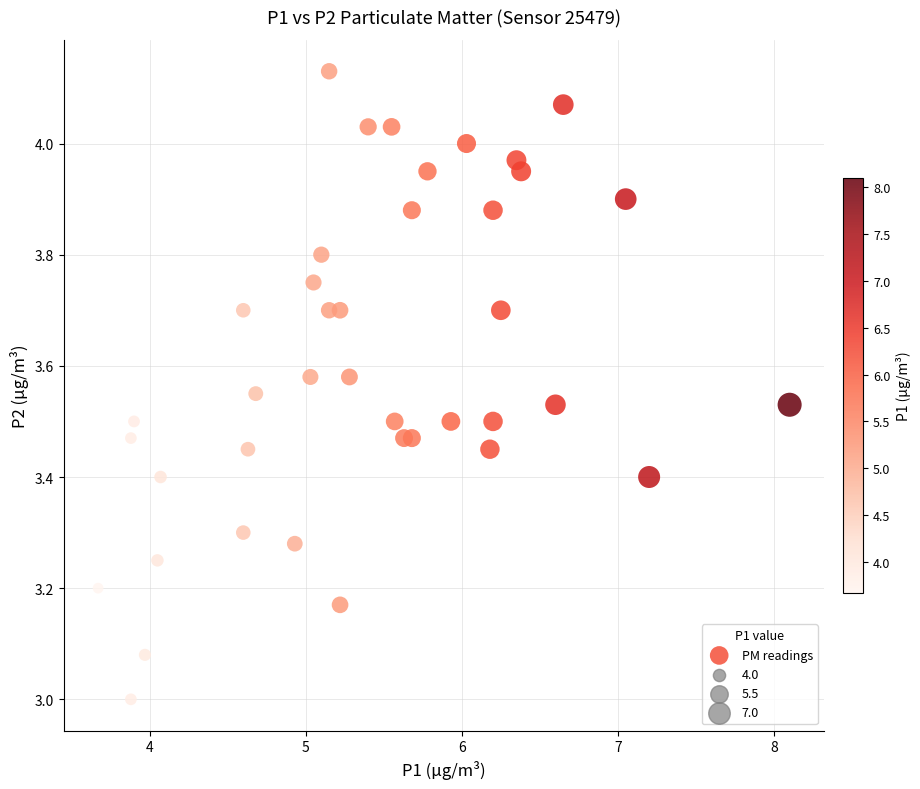

What is the range of Y values (max minus min)?

1.1